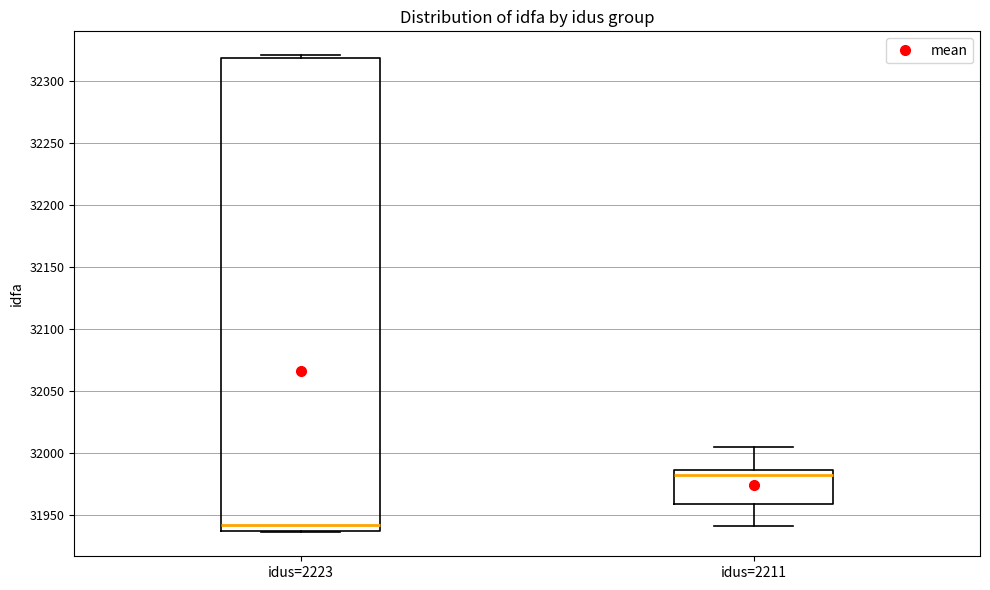

Reading left to right, read every box against the y-axis: the position of its median line, the range the box covers, and the ends of its whiskers. The values are not printed on the chart, so give them approximately, as read against the axis.

idus=2223: median 31940 (just above the box's lower edge), box 31940 to 32320, whiskers 31935 to 32320 (just above the box's upper edge)
idus=2211: median 31980, box 31960 to 31985, whiskers 31940 to 32005